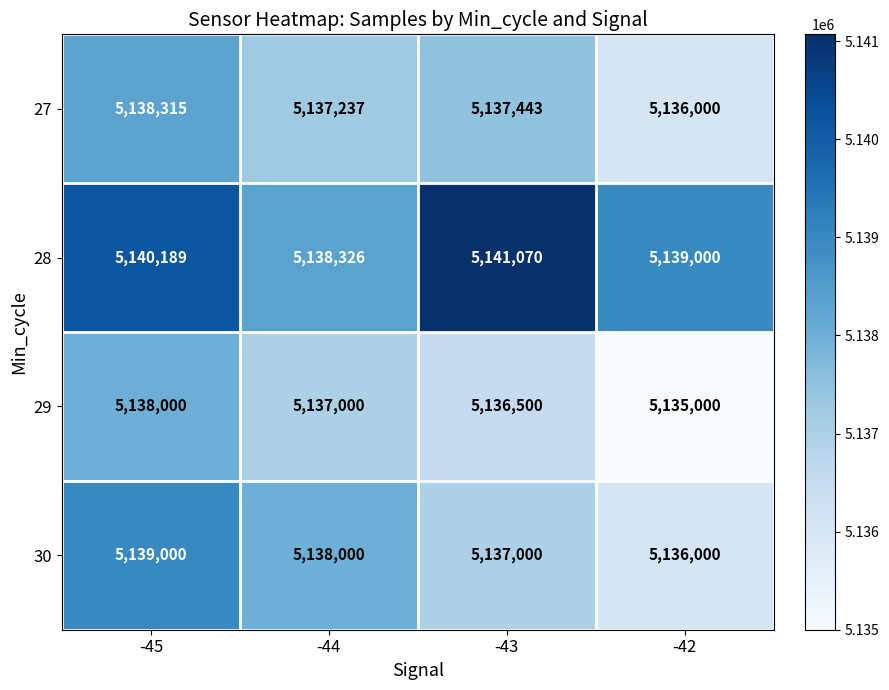

Rank the series by their maximum value, from highest to lowest.

28, 30, 27, 29